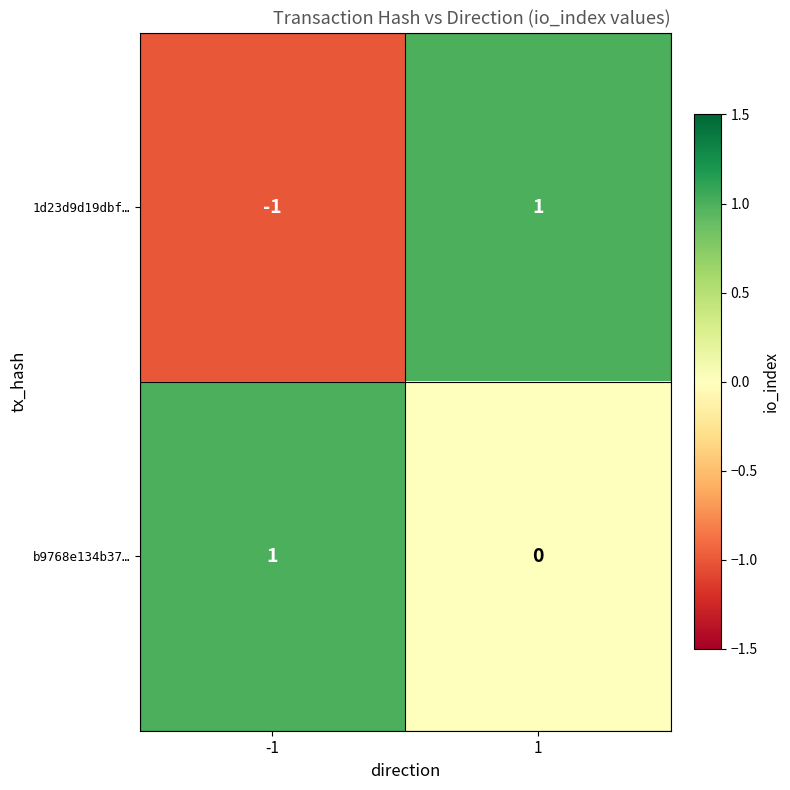

How many distinct data groups are displayed?

2